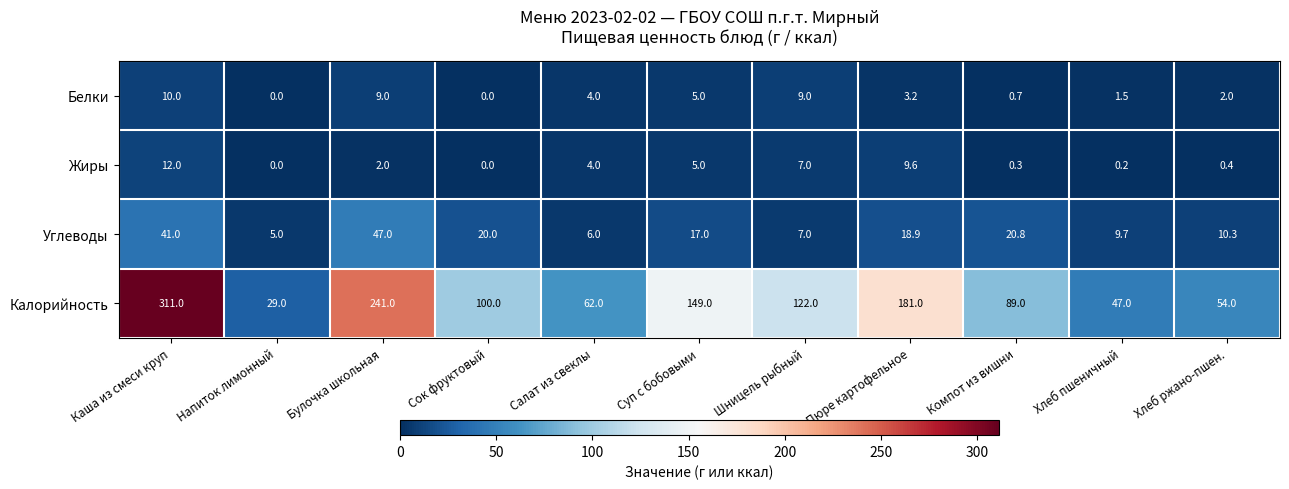

List the labels in order of Калорийность value, largest first.

Каша из смеси круп, Булочка школьная, Пюре картофельное, Суп с бобовыми, Шницель рыбный, Сок фруктовый, Компот из вишни, Салат из свеклы, Хлеб ржано-пшен., Хлеб пшеничный, Напиток лимонный